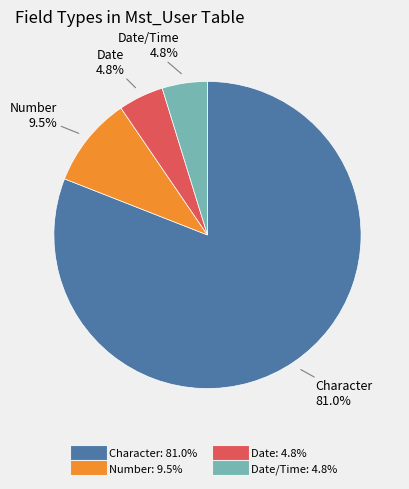

Is there any slice that represents more than half of the pie?

Yes